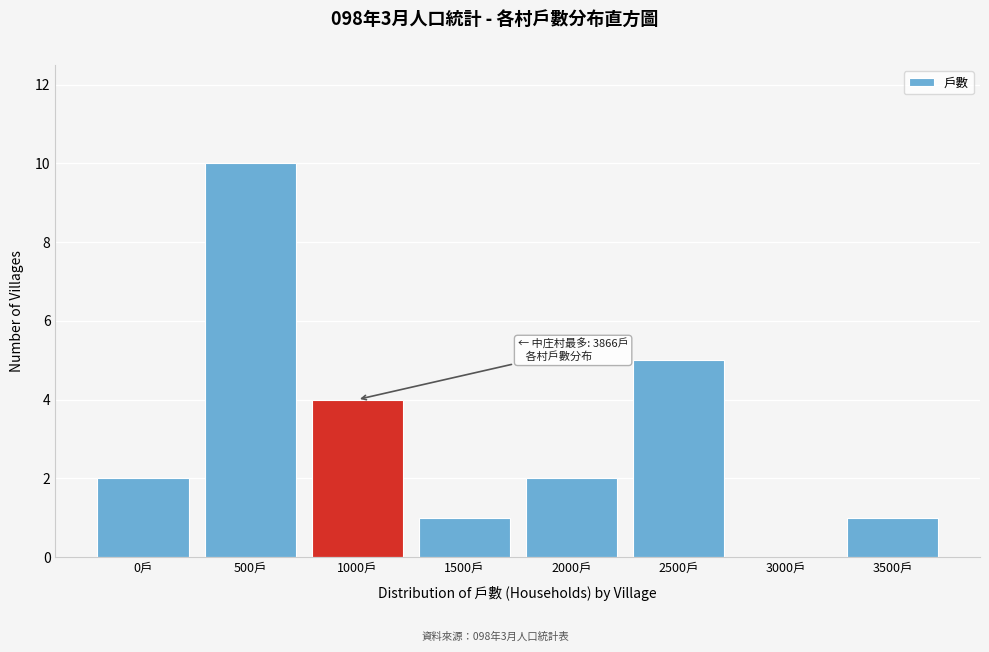

Reading left to right, what are all the values shown in this chart?

0戶=2	500戶=10	1000戶=4	1500戶=1	2000戶=2	2500戶=5	3000戶=0	3500戶=1